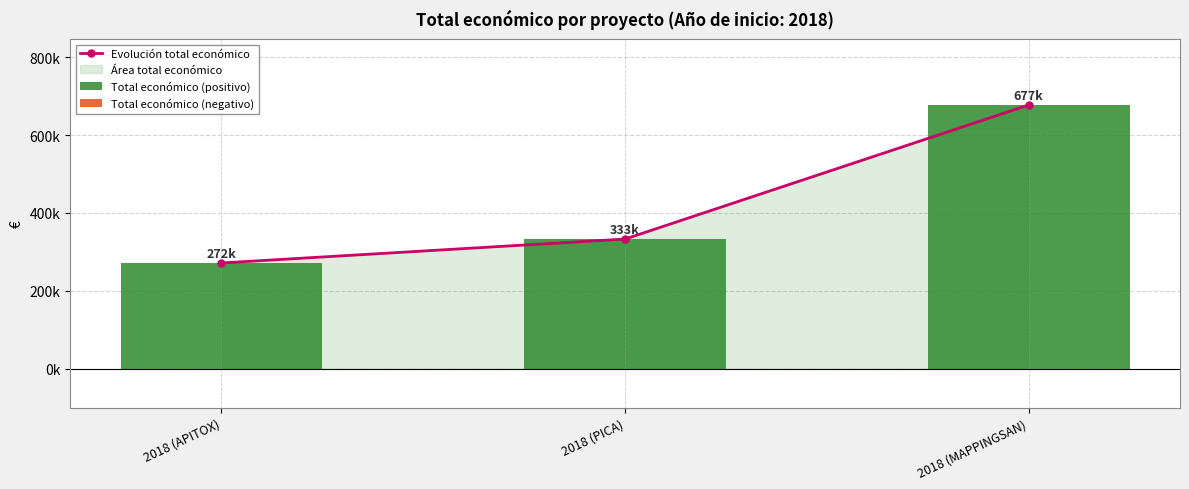

List the series in order of their peak value, highest first.

Evolución total económico, Total económico (positivo), Total económico (negativo)